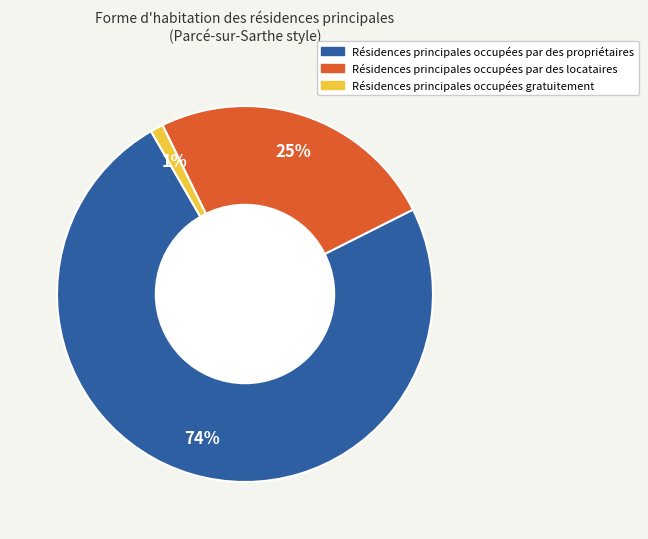

To the nearest percent, what is the average slice percentage?

33%